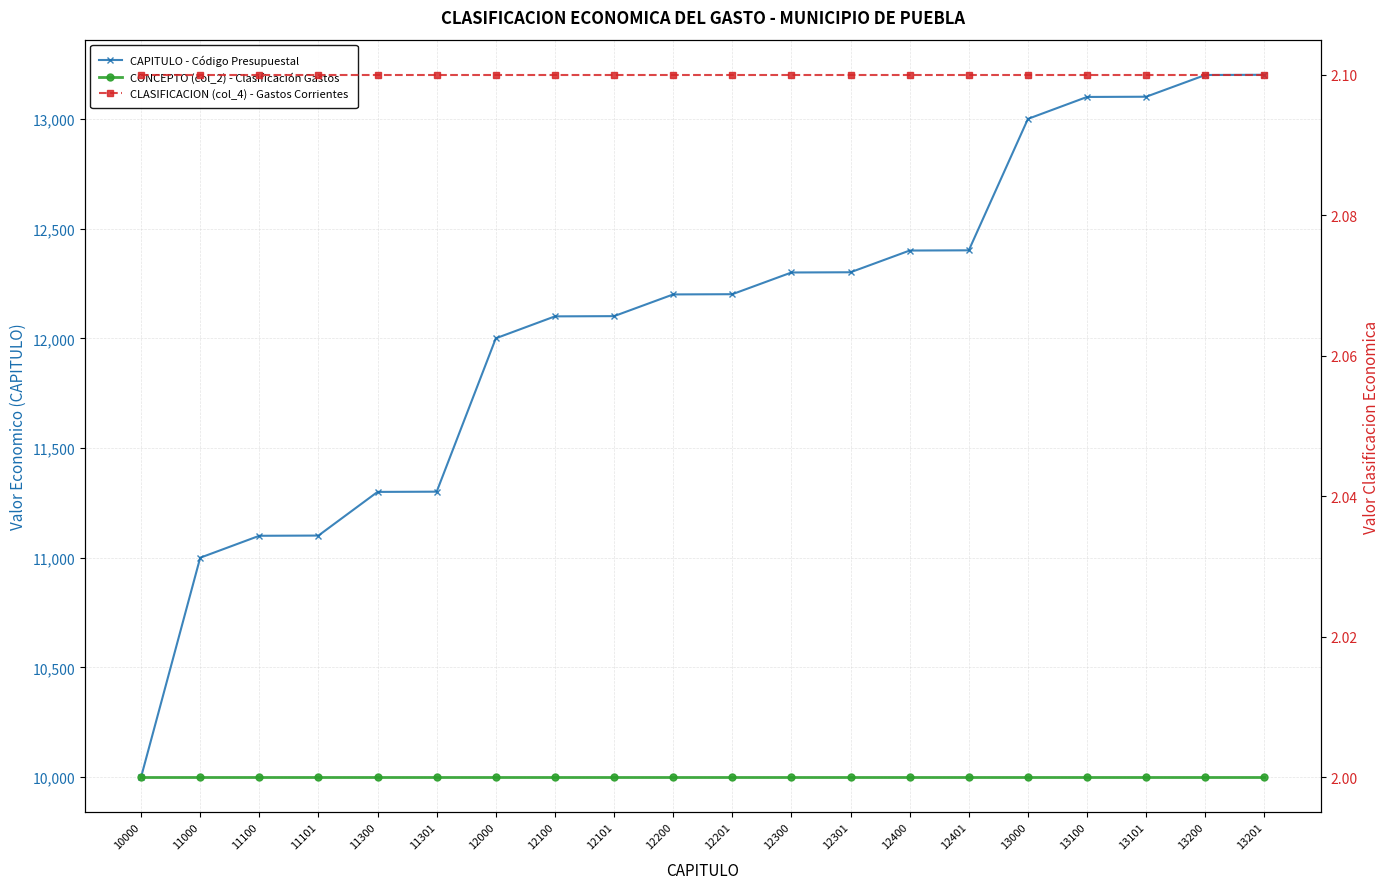

Is it true that CONCEPTO (col_2) - Clasificación Gastos equals 0.7 at 11000?

False